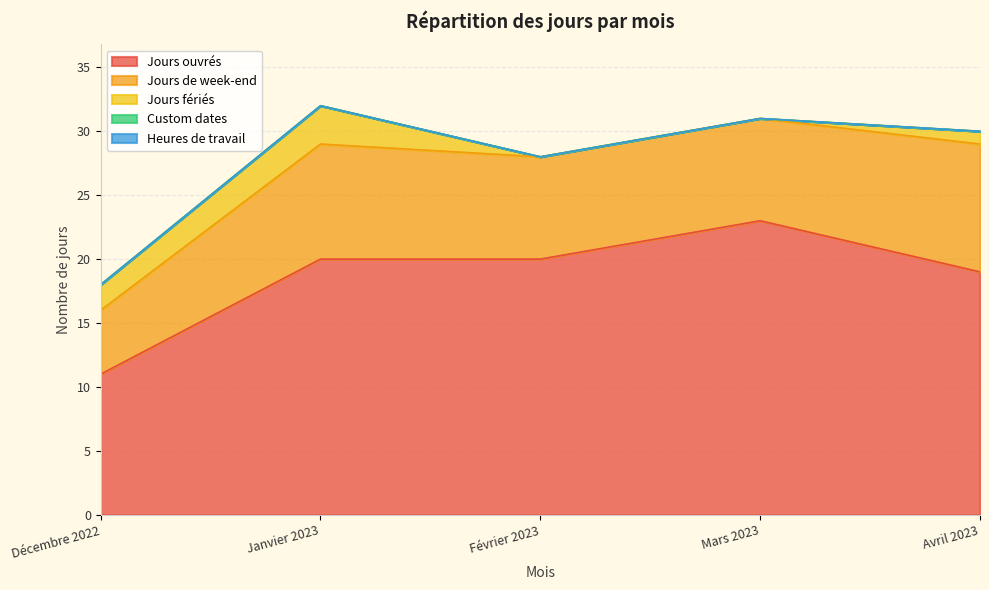

At Février 2023, list the series in order from largest to smallest.

Jours ouvrés, Jours de week-end, Jours fériés, Custom dates, Heures de travail